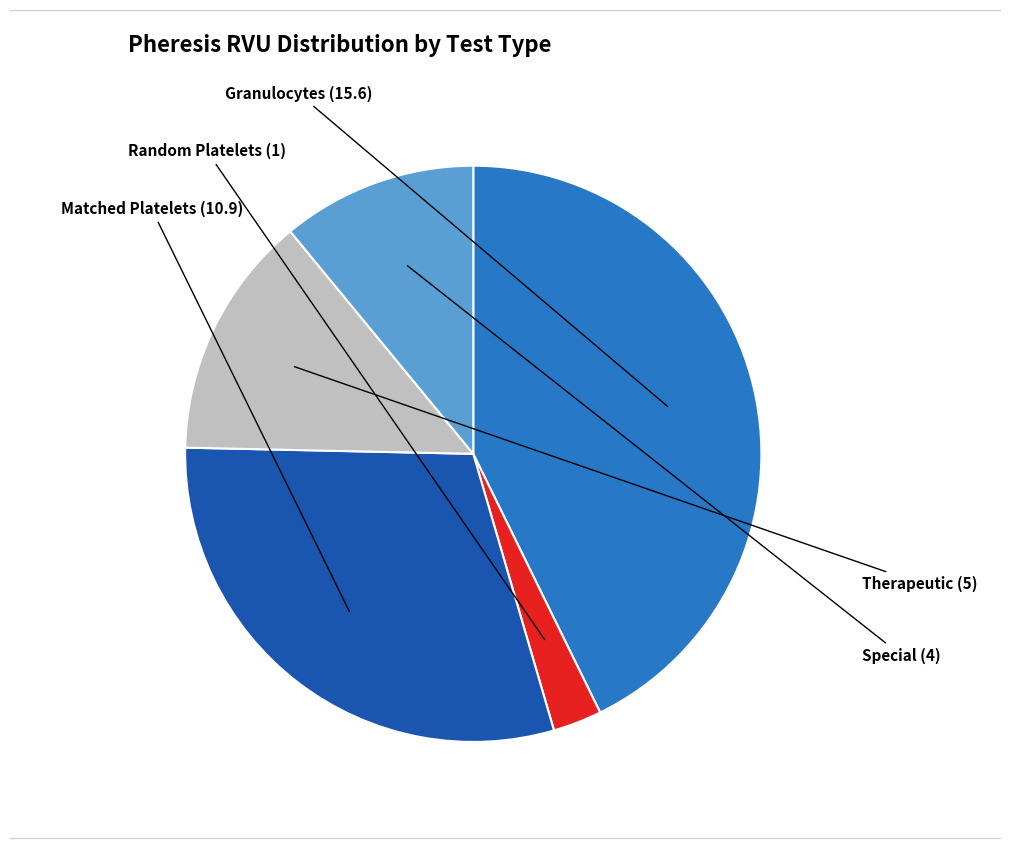

Is there any slice that represents more than half of the pie?

No